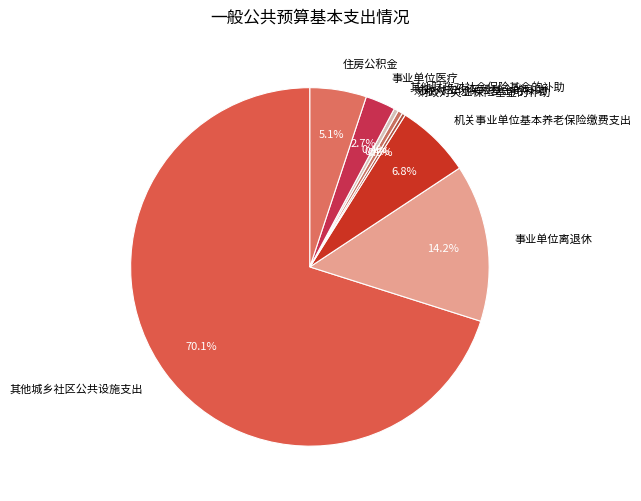

True or false: 事业单位离退休 accounts for 14% of the total.

True